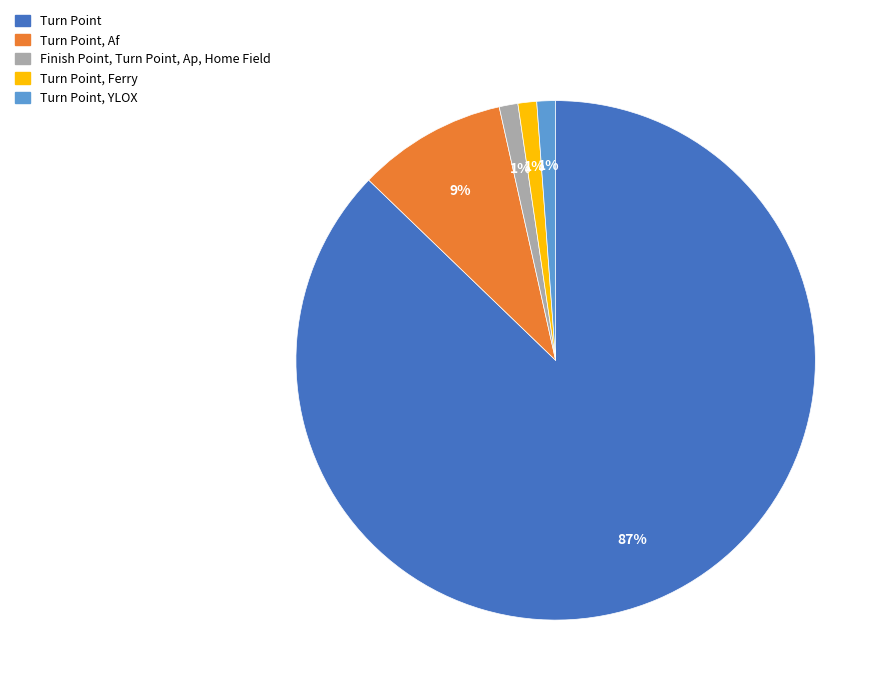

To the nearest percent, what is the difference between the Turn Point, YLOX and Turn Point, Af slice percentages?

8%